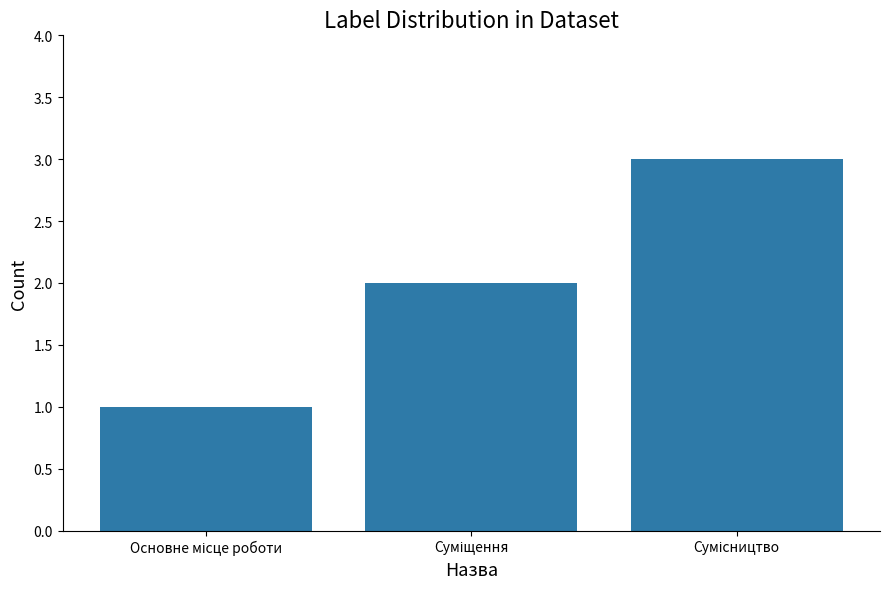

Reading right to left, extract all data points from this chart.

3	2	1